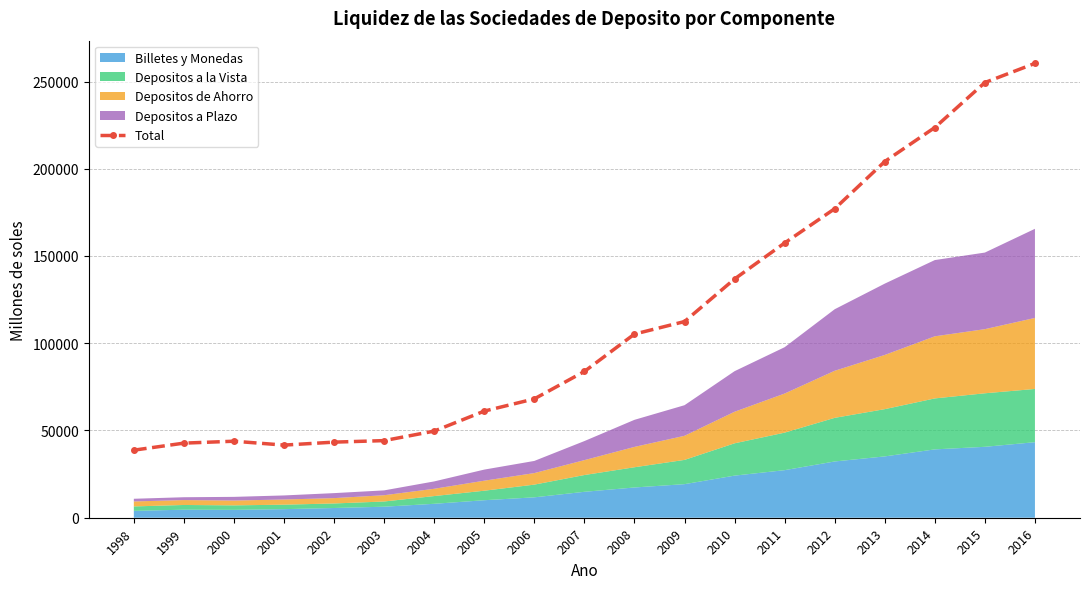

Rank the categories by value from highest to lowest.

2016, 2015, 2014, 2013, 2012, 2011, 2010, 2009, 2008, 2007, 2006, 2005, 2004, 2003, 2000, 2002, 1999, 2001, 1998